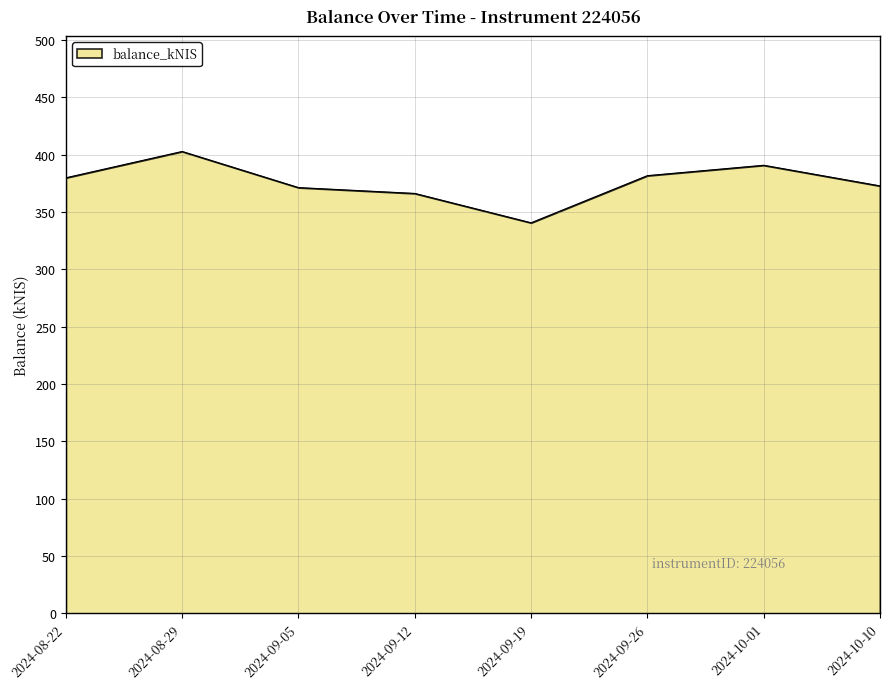

Which has a higher value, 2024-09-05 or 2024-10-01?

2024-10-01